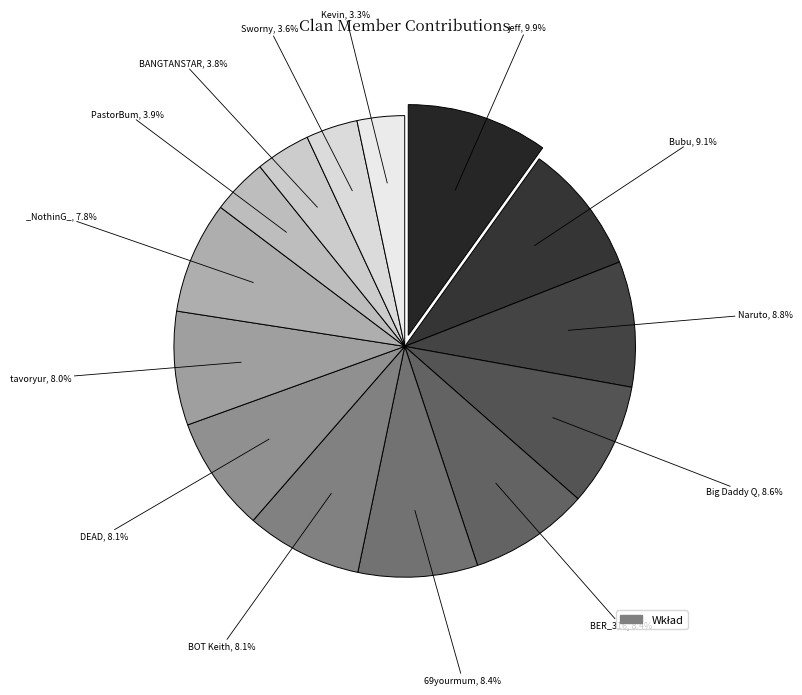

Is there a majority slice in this chart?

No